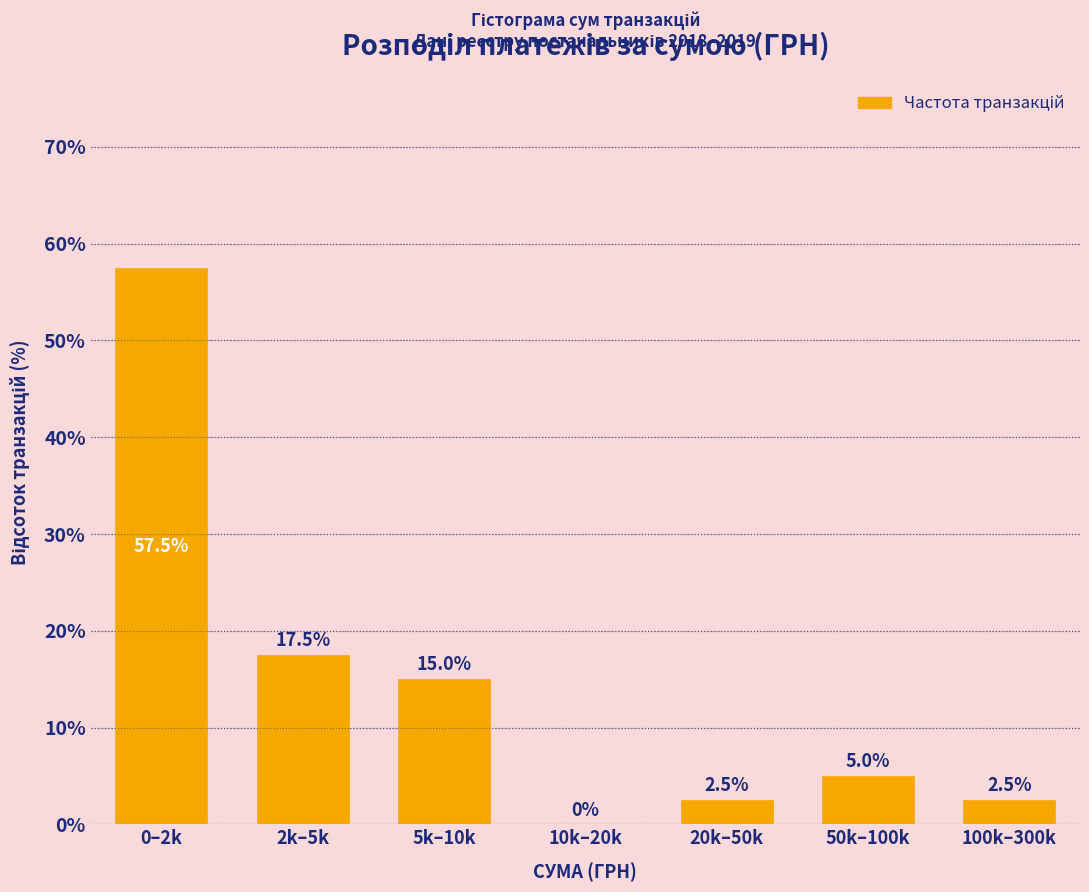

Reading left to right, list all the values displayed in this chart.

0–2k=57.5	2k–5k=17.5	5k–10k=15.0	10k–20k=0.0	20k–50k=2.5	50k–100k=5.0	100k–300k=2.5